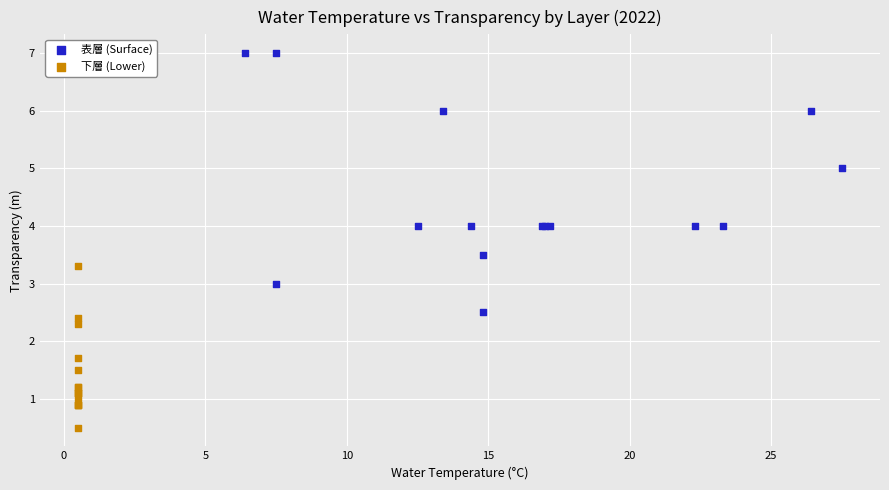

Which series contains the highest Y value?

表層 (Surface)